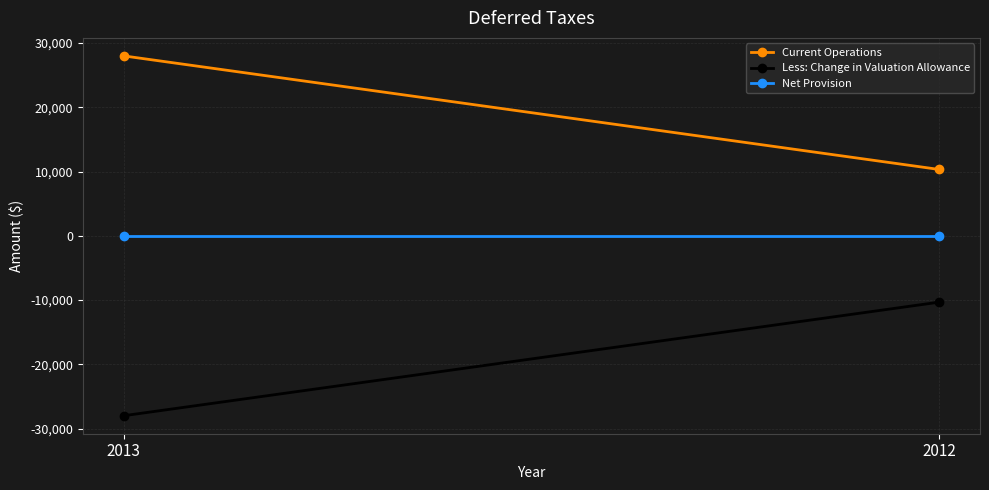

Rank the series by their maximum value, from lowest to highest.

Less: Change in Valuation Allowance, Net Provision, Current Operations